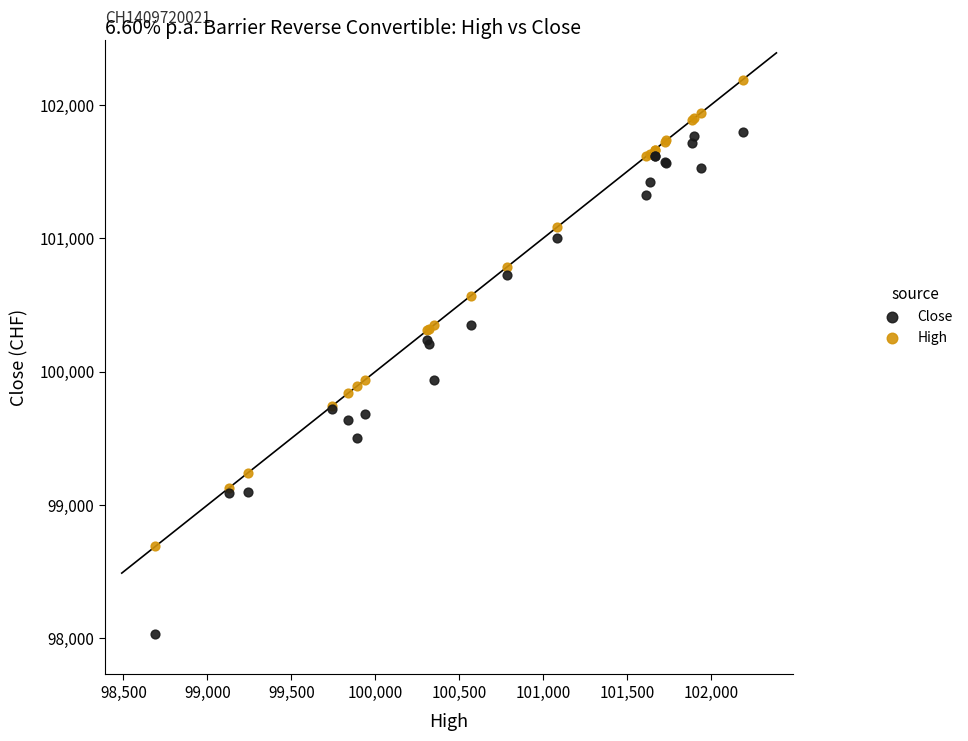

Which series contains the highest Y value?

High